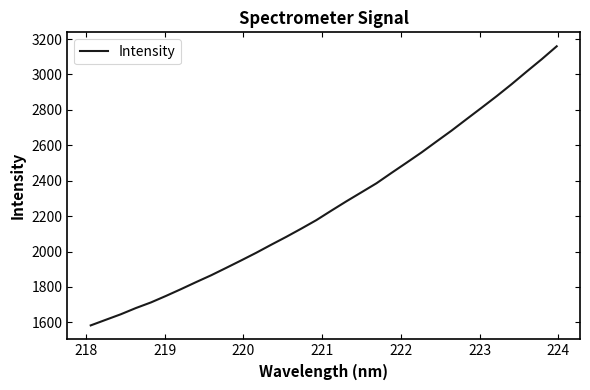

What is the smallest value displayed?

1582.8